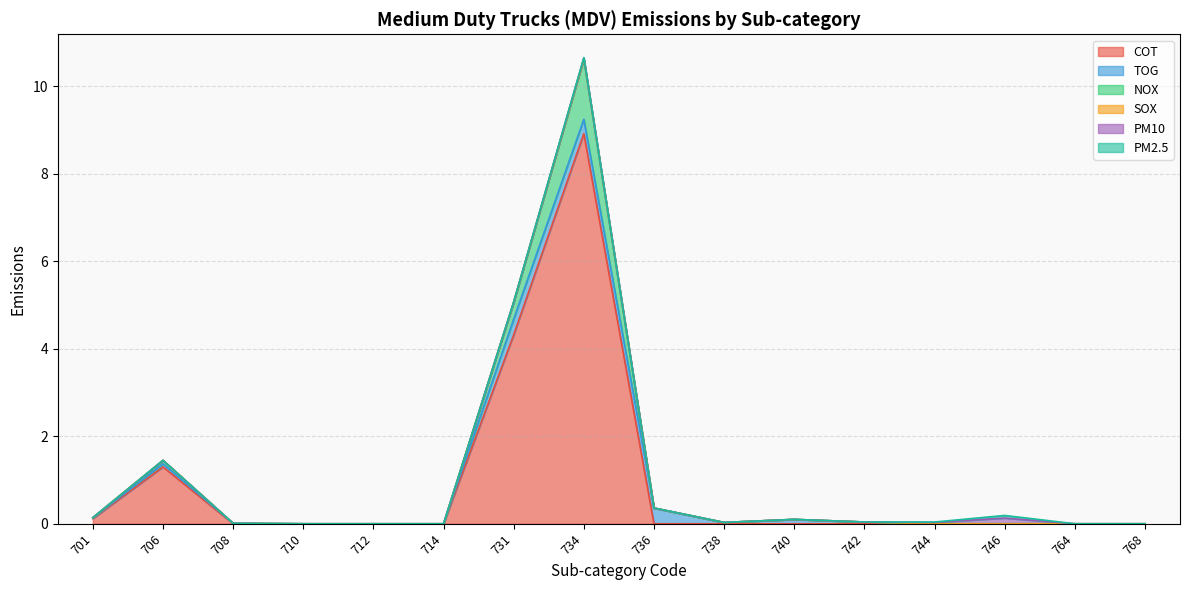

What is the maximum value for NOX?

1.4